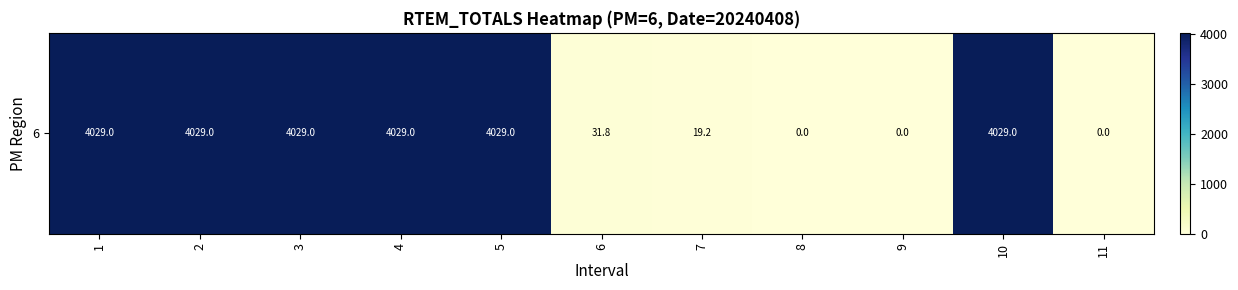

The value at 4 is 5390.1. True or false?

False